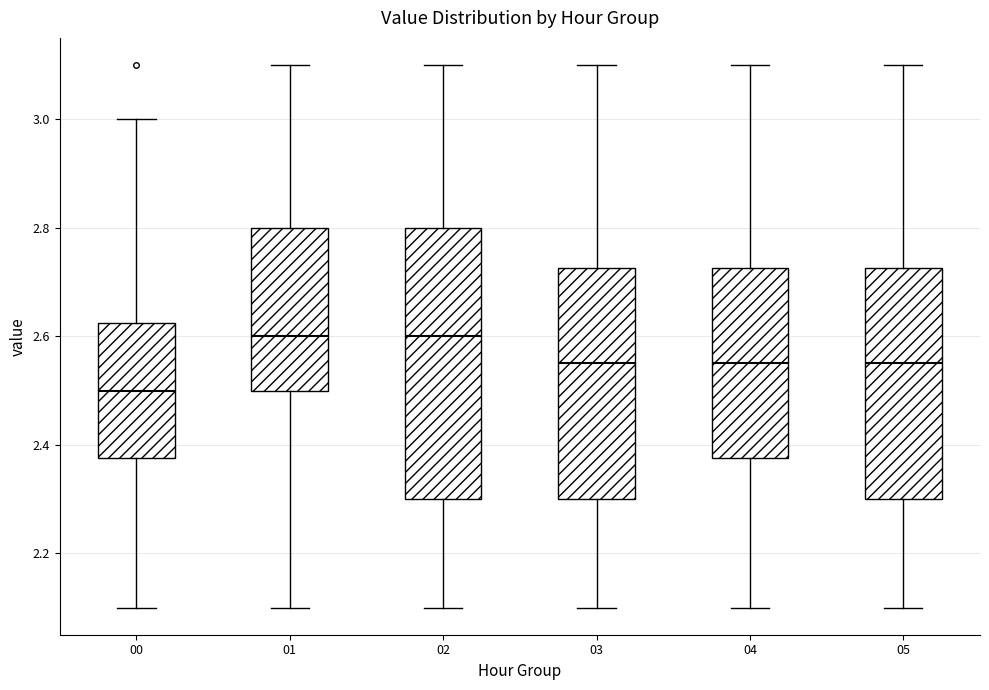

Where does the upper whisker of the box at x = 00 end on the y-axis? The values are not printed on the chart, so give them approximately, as read against the axis.

3.00